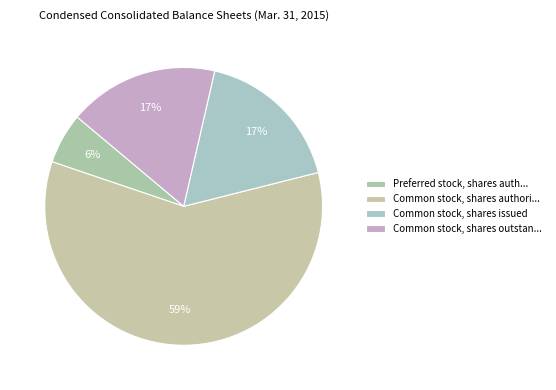

Count the number of slices in the pie.

4